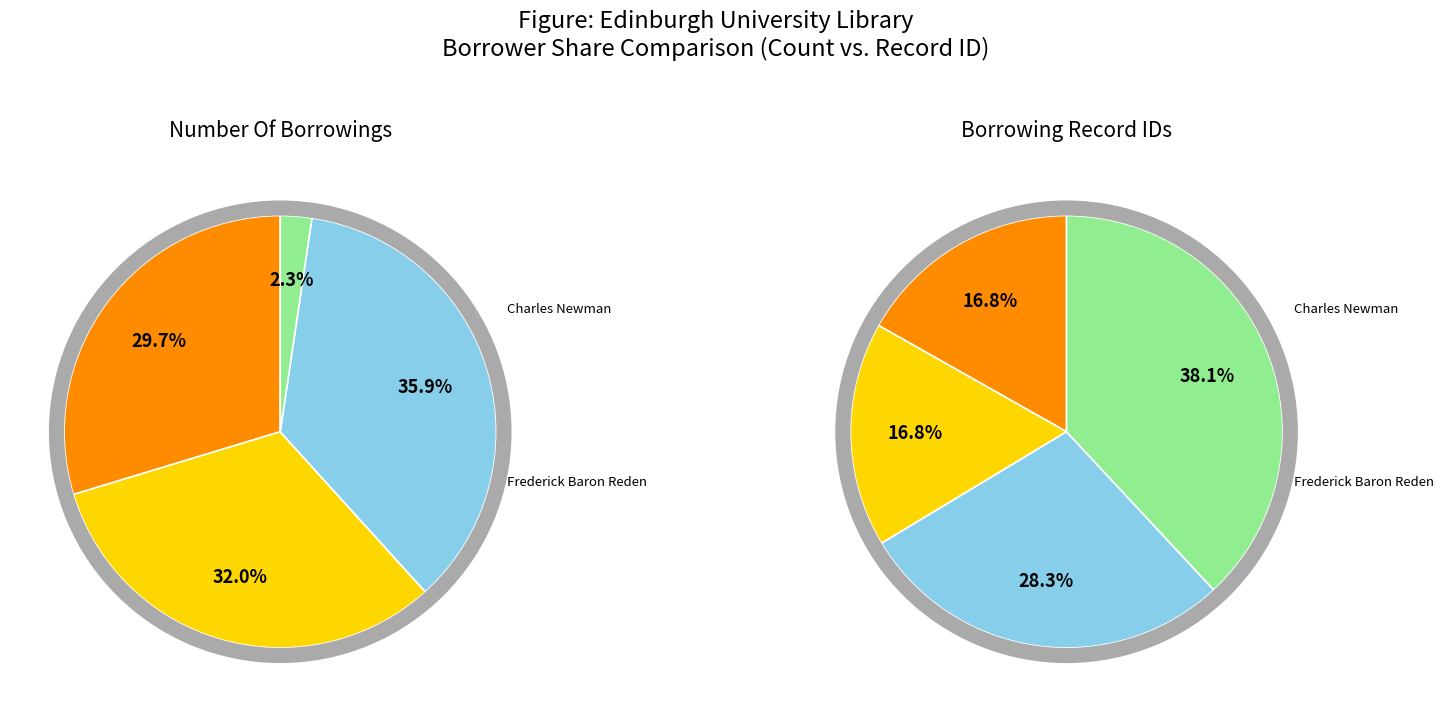

To the nearest percent, what is the difference between the largest and smallest slice percentages?

21%